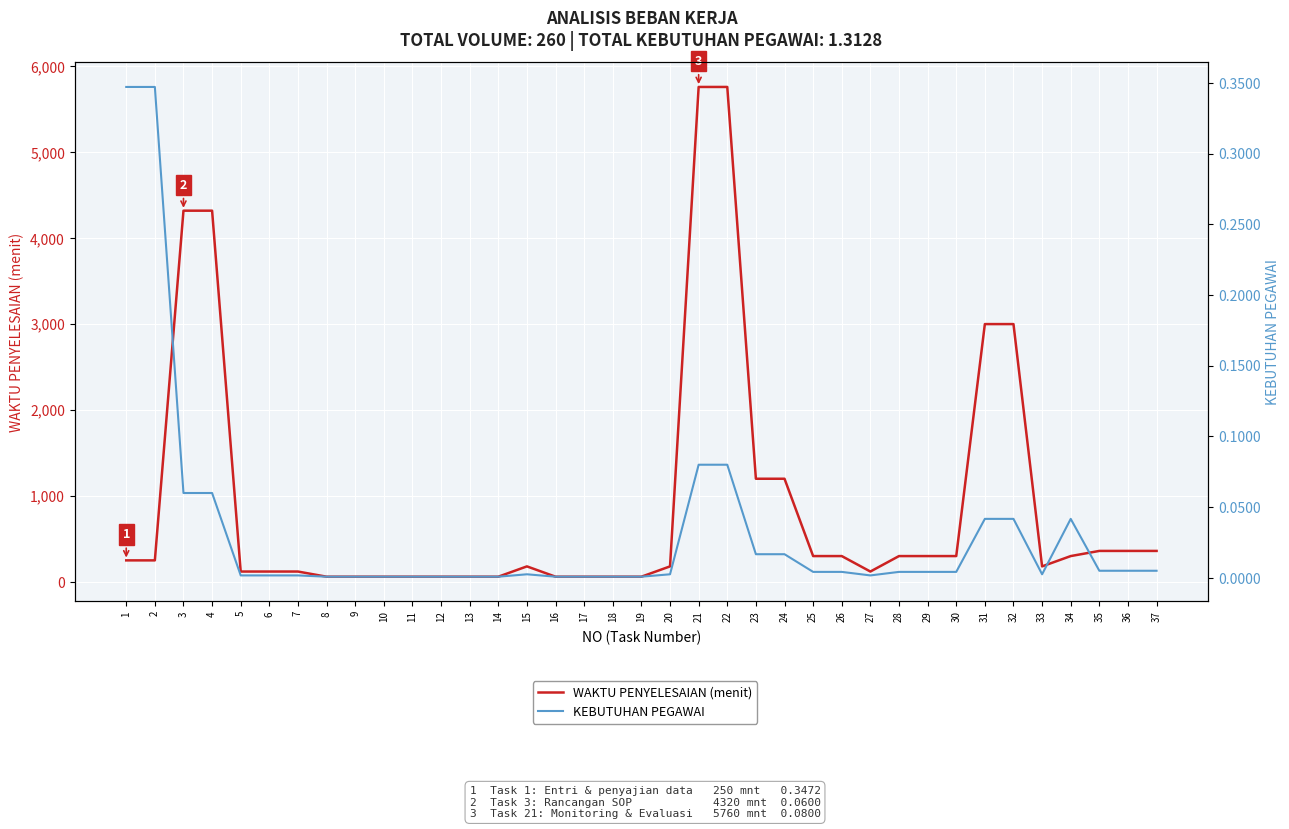

At which label is WAKTU PENYELESAIAN (menit) closest to 2910?

31